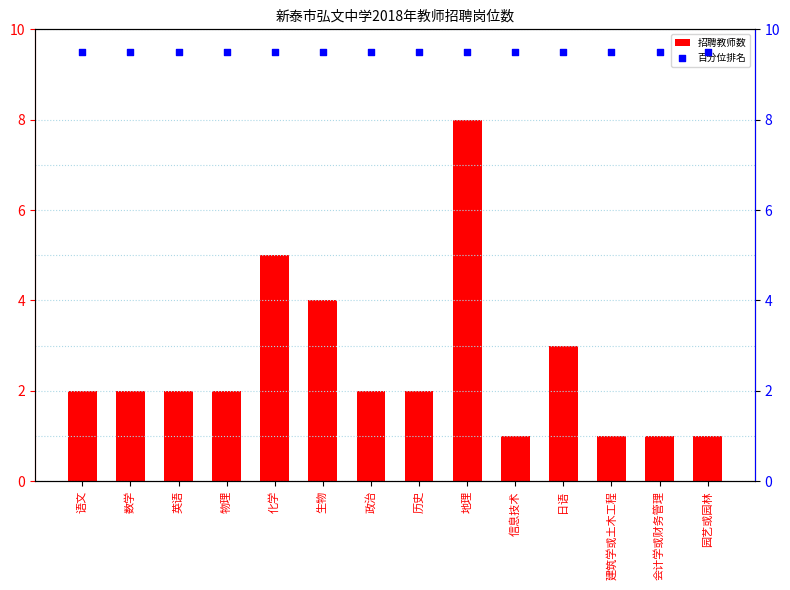

Is the value of 招聘教师数 at 政治 greater than the value of 百分位排名 at 历史?

No